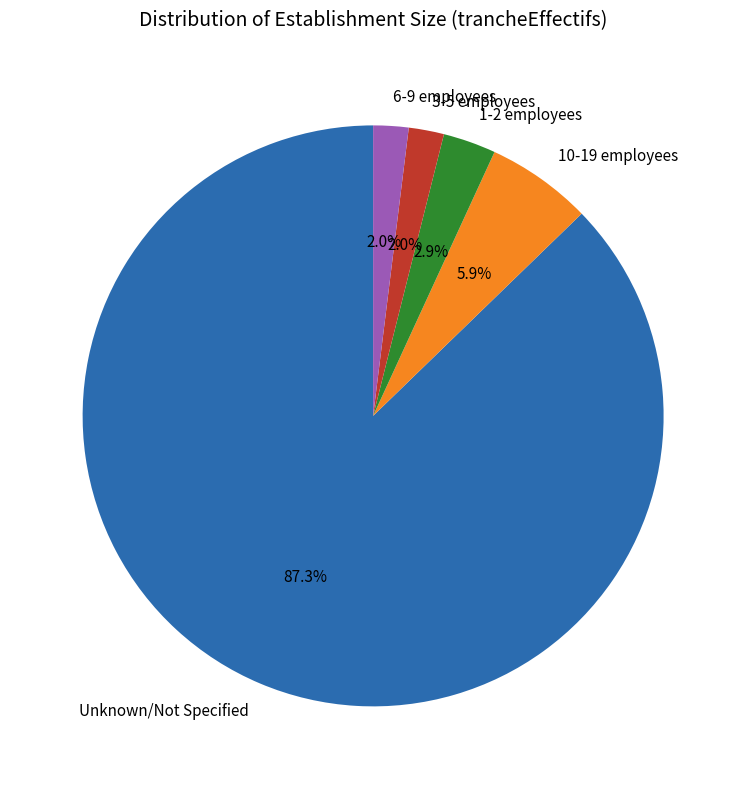

Combined, do 3-5 employees and 6-9 employees account for over 50%?

No